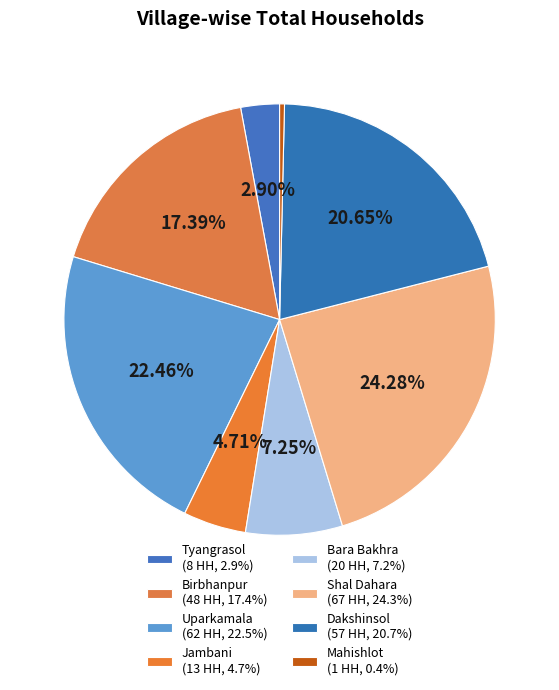

How many segments does this pie chart have?

8